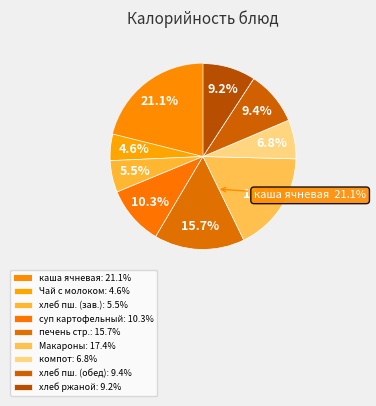

Is Чай с молоком the majority of the pie?

No